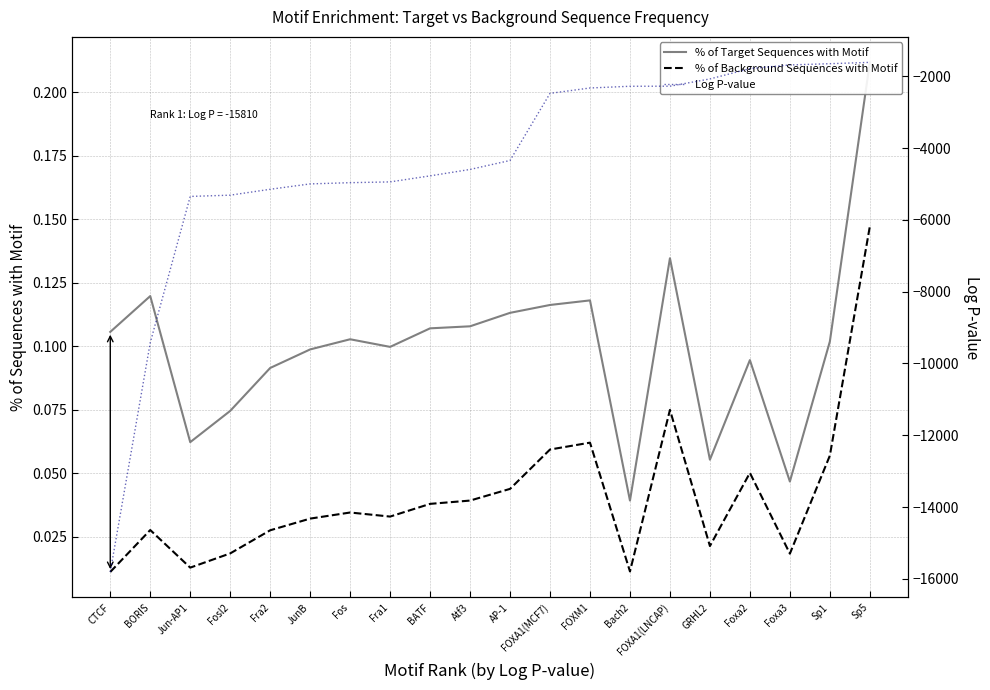

Where is % of Background Sequences with Motif nearest to the value 0?

CTCF